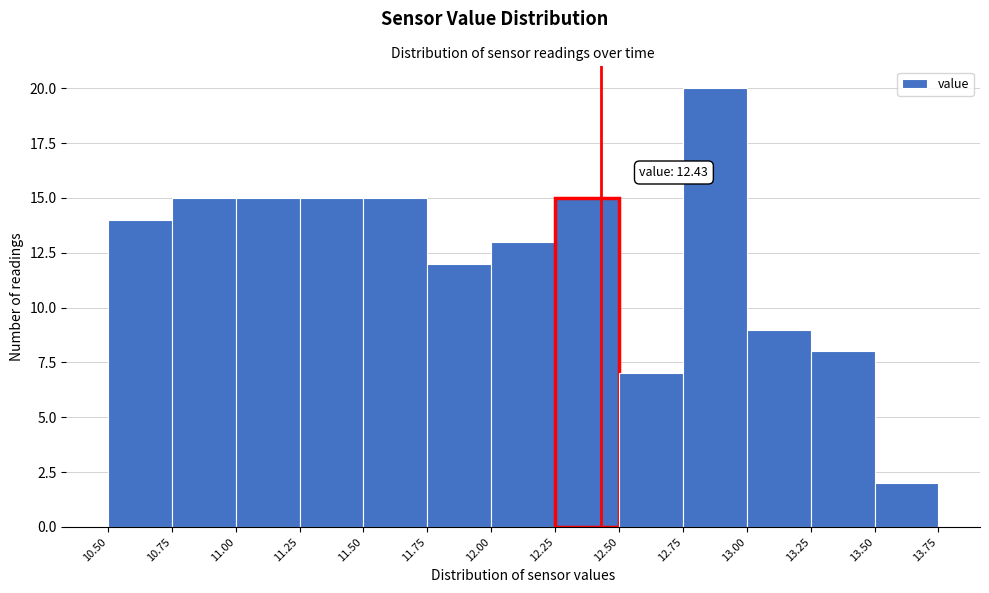

Which range on the x-axis has the tallest bar?

12.75 to 13.00